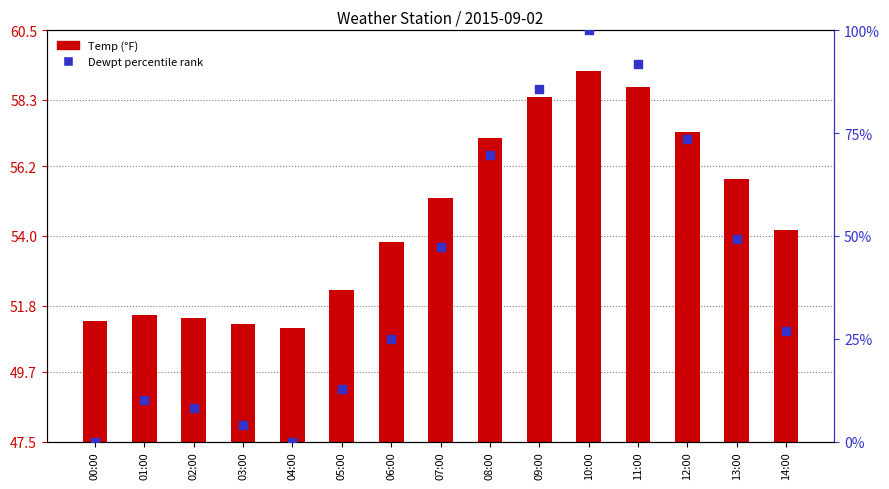

At how many categories does at least one series exceed 98?

1